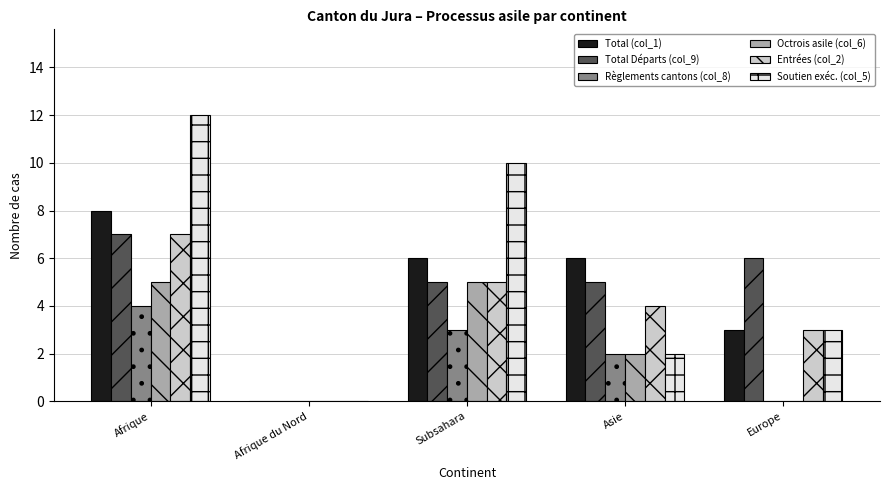

Reading left to right, list all the values displayed in this chart.

Total (col_1): 8	0	6	6	3
Total Départs (col_9): 7	0	5	5	6
Règlements cantons (col_8): 4	0	3	2	0
Octrois asile (col_6): 5	0	5	2	0
Entrées (col_2): 7	0	5	4	3
Soutien exéc. (col_5): 12	0	10	2	3